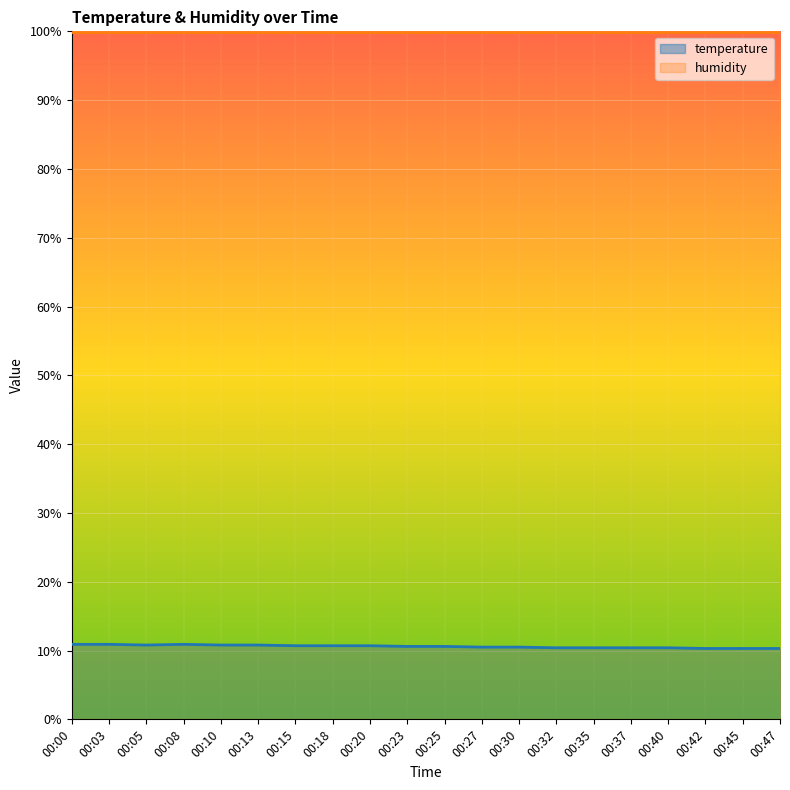

True or false: the data shows 14.5 at 00:13.

False